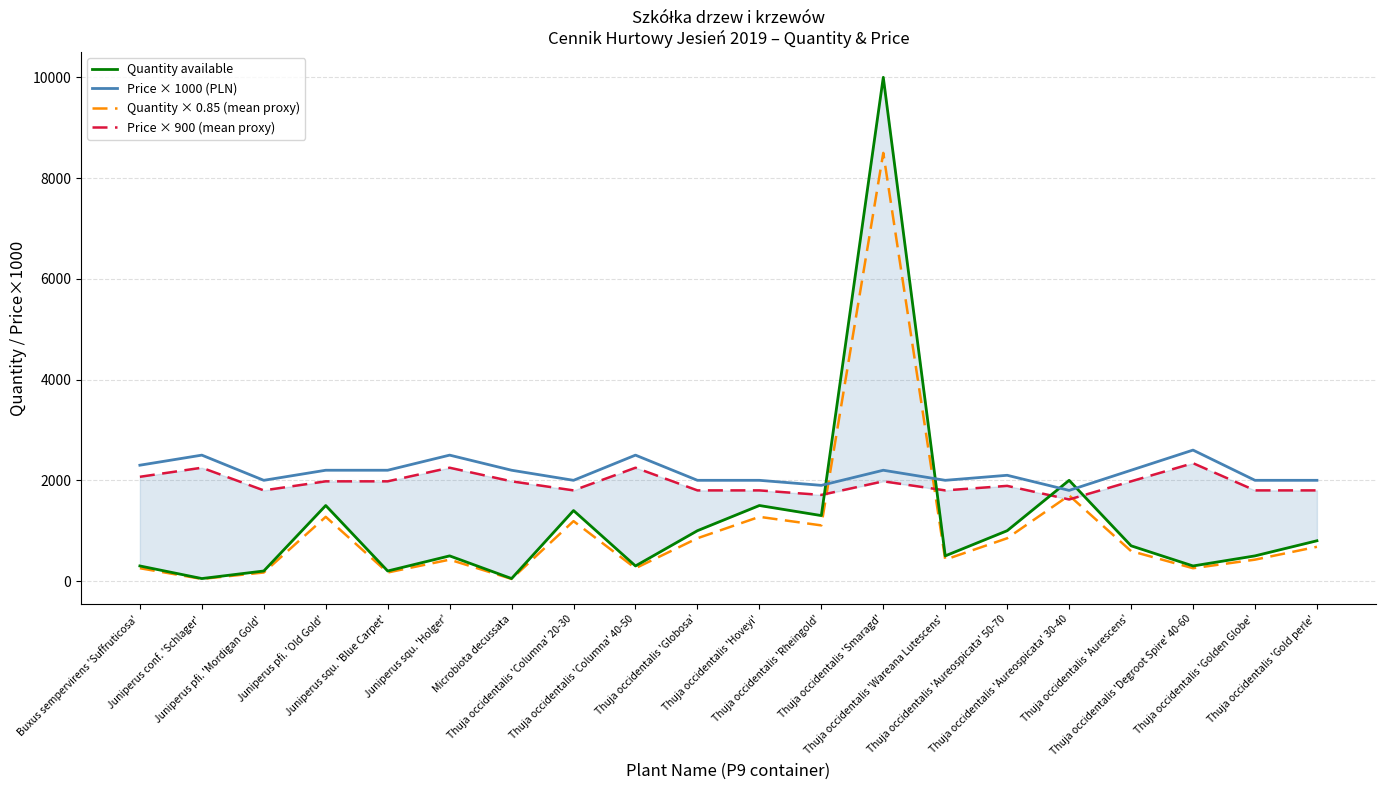

Reading left to right, extract all data points from this chart.

Quantity available: Buxus sempervirens 'Suffruticosa'=300.0	Juniperus conf. 'Schlager'=50.0	Juniperus pfi. 'Mordigan Gold'=200.0	Juniperus pfi. 'Old Gold'=1500.0	Juniperus squ. 'Blue Carpet'=200.0	Juniperus squ. 'Holger'=500.0	Microbiota decussata=50.0	Thuja occidentalis 'Columna' 20-30=1400.0	Thuja occidentalis 'Columna' 40-50=300.0	Thuja occidentalis 'Globosa'=1000.0	Thuja occidentalis 'Hoveyi'=1500.0	Thuja occidentalis 'Rheingold'=1300.0	Thuja occidentalis 'Smaragd'=10000.0	Thuja occidentalis 'Wareana Lutescens'=500.0	Thuja occidentalis 'Aureospicata' 50-70=1000.0	Thuja occidentalis 'Aureospicata' 30-40=2000.0	Thuja occidentalis 'Aurescens'=700.0	Thuja occidentalis 'Degroot Spire' 40-60=300.0	Thuja occidentalis 'Golden Globe'=500.0	Thuja occidentalis 'Gold perle'=800.0
Price × 1000 (PLN): Buxus sempervirens 'Suffruticosa'=2300.0	Juniperus conf. 'Schlager'=2500.0	Juniperus pfi. 'Mordigan Gold'=2000.0	Juniperus pfi. 'Old Gold'=2200.0	Juniperus squ. 'Blue Carpet'=2200.0	Juniperus squ. 'Holger'=2500.0	Microbiota decussata=2200.0	Thuja occidentalis 'Columna' 20-30=2000.0	Thuja occidentalis 'Columna' 40-50=2500.0	Thuja occidentalis 'Globosa'=2000.0	Thuja occidentalis 'Hoveyi'=2000.0	Thuja occidentalis 'Rheingold'=1900.0	Thuja occidentalis 'Smaragd'=2200.0	Thuja occidentalis 'Wareana Lutescens'=2000.0	Thuja occidentalis 'Aureospicata' 50-70=2100.0	Thuja occidentalis 'Aureospicata' 30-40=1800.0	Thuja occidentalis 'Aurescens'=2200.0	Thuja occidentalis 'Degroot Spire' 40-60=2600.0	Thuja occidentalis 'Golden Globe'=2000.0	Thuja occidentalis 'Gold perle'=2000.0
Quantity × 0.85 (mean proxy): Buxus sempervirens 'Suffruticosa'=255.0	Juniperus conf. 'Schlager'=42.5	Juniperus pfi. 'Mordigan Gold'=170.0	Juniperus pfi. 'Old Gold'=1275.0	Juniperus squ. 'Blue Carpet'=170.0	Juniperus squ. 'Holger'=425.0	Microbiota decussata=42.5	Thuja occidentalis 'Columna' 20-30=1190.0	Thuja occidentalis 'Columna' 40-50=255.0	Thuja occidentalis 'Globosa'=850.0	Thuja occidentalis 'Hoveyi'=1275.0	Thuja occidentalis 'Rheingold'=1105.0	Thuja occidentalis 'Smaragd'=8500.0	Thuja occidentalis 'Wareana Lutescens'=425.0	Thuja occidentalis 'Aureospicata' 50-70=850.0	Thuja occidentalis 'Aureospicata' 30-40=1700.0	Thuja occidentalis 'Aurescens'=595.0	Thuja occidentalis 'Degroot Spire' 40-60=255.0	Thuja occidentalis 'Golden Globe'=425.0	Thuja occidentalis 'Gold perle'=680.0
Price × 900 (mean proxy): Buxus sempervirens 'Suffruticosa'=2070.0	Juniperus conf. 'Schlager'=2250.0	Juniperus pfi. 'Mordigan Gold'=1800.0	Juniperus pfi. 'Old Gold'=1980.0	Juniperus squ. 'Blue Carpet'=1980.0	Juniperus squ. 'Holger'=2250.0	Microbiota decussata=1980.0	Thuja occidentalis 'Columna' 20-30=1800.0	Thuja occidentalis 'Columna' 40-50=2250.0	Thuja occidentalis 'Globosa'=1800.0	Thuja occidentalis 'Hoveyi'=1800.0	Thuja occidentalis 'Rheingold'=1710.0	Thuja occidentalis 'Smaragd'=1980.0	Thuja occidentalis 'Wareana Lutescens'=1800.0	Thuja occidentalis 'Aureospicata' 50-70=1890.0	Thuja occidentalis 'Aureospicata' 30-40=1620.0	Thuja occidentalis 'Aurescens'=1980.0	Thuja occidentalis 'Degroot Spire' 40-60=2340.0	Thuja occidentalis 'Golden Globe'=1800.0	Thuja occidentalis 'Gold perle'=1800.0